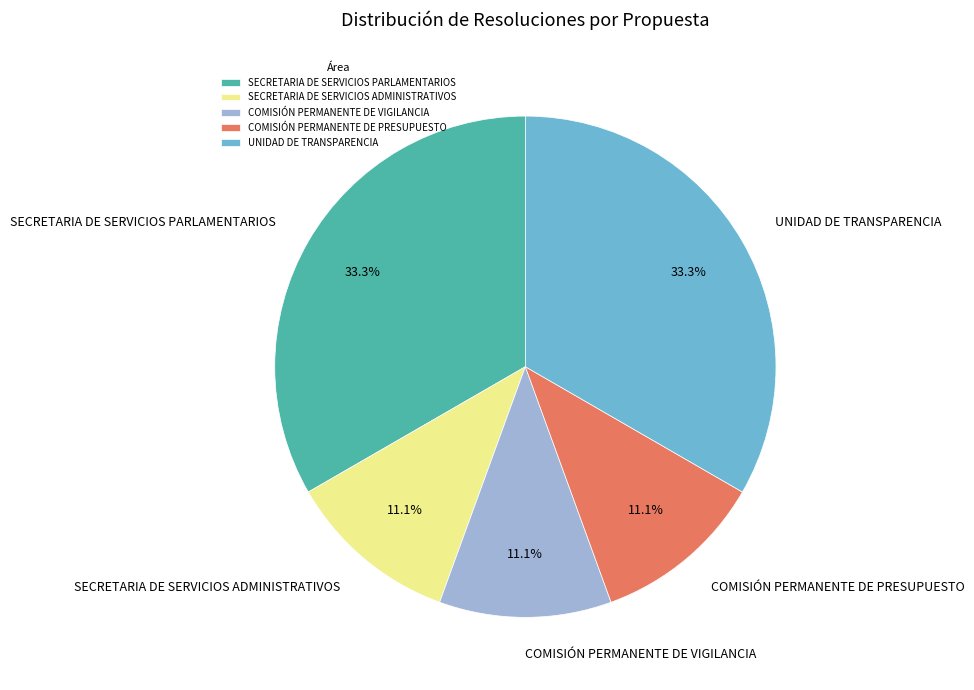

Approximately how many times larger is the value at SECRETARIA DE SERVICIOS ADMINISTRATIVOS compared to COMISIÓN PERMANENTE DE VIGILANCIA?

1.0